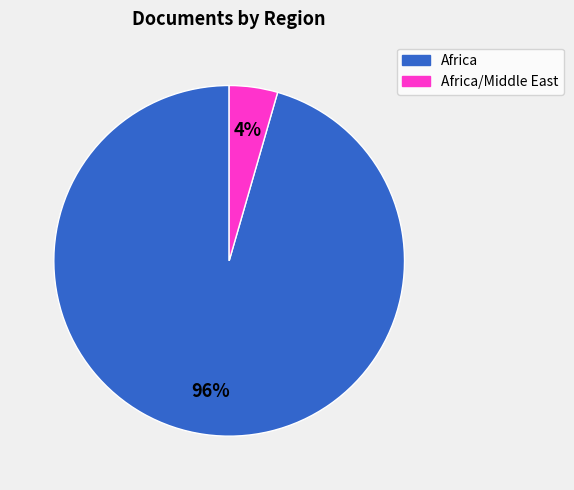

Is there a majority slice in this chart?

Yes